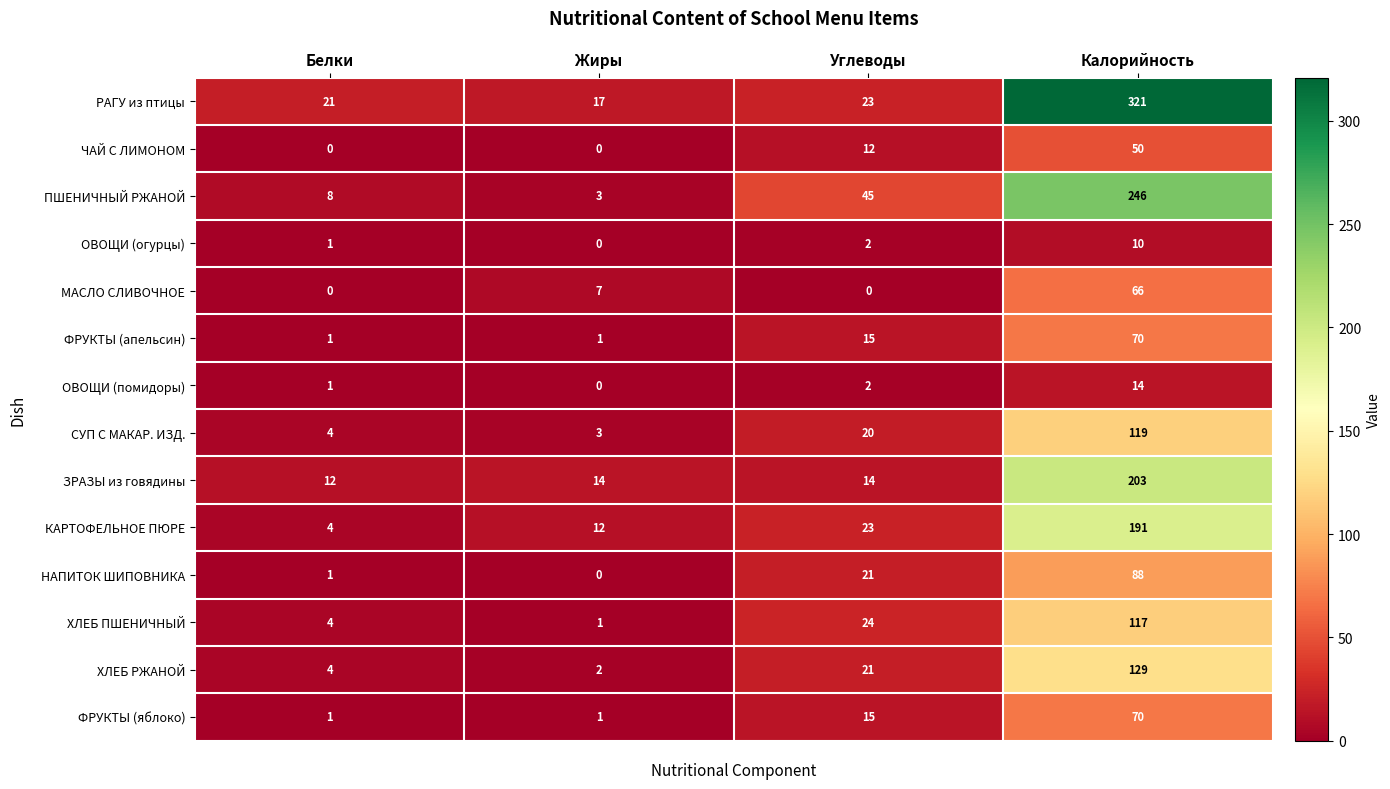

At how many categories does at least one series exceed 99?

1